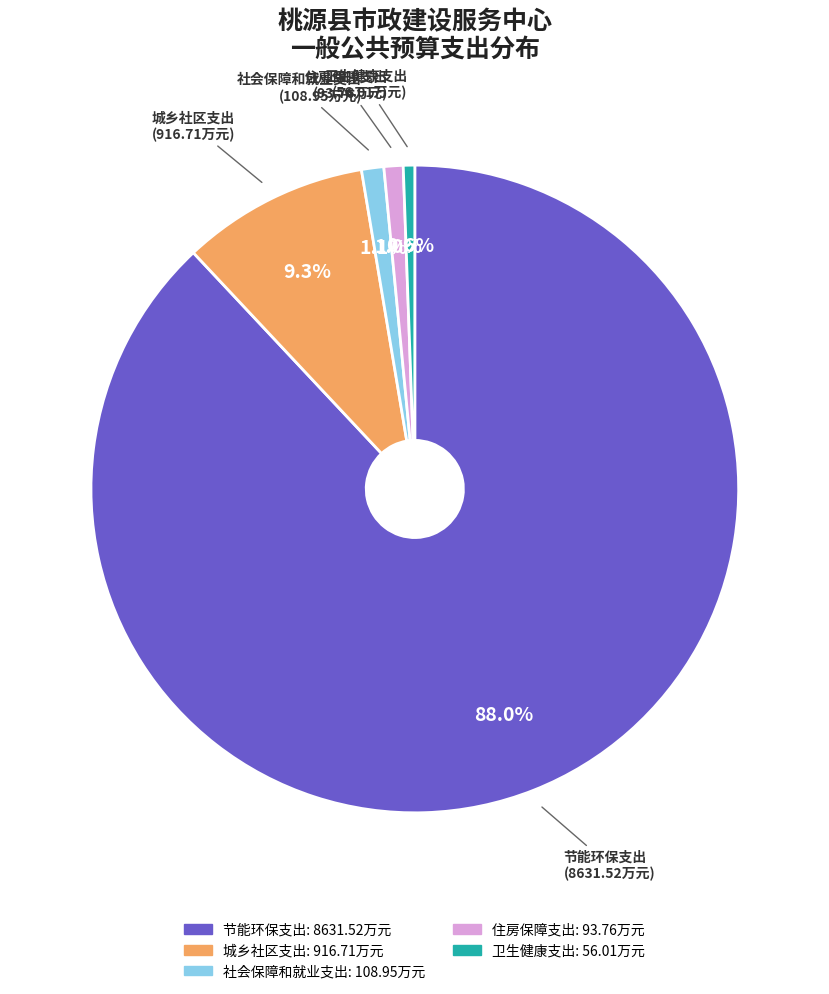

The 社会保障和就业支出 slice represents 1% of the pie. True or false?

True